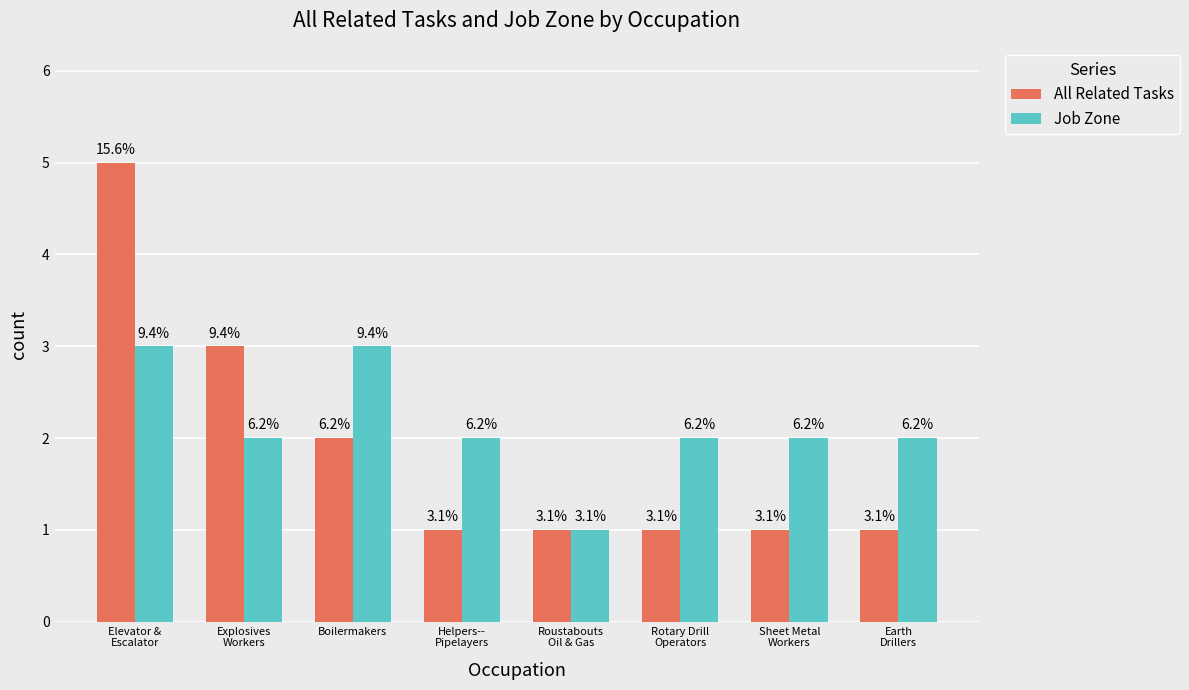

How many groups of bars are there?

8